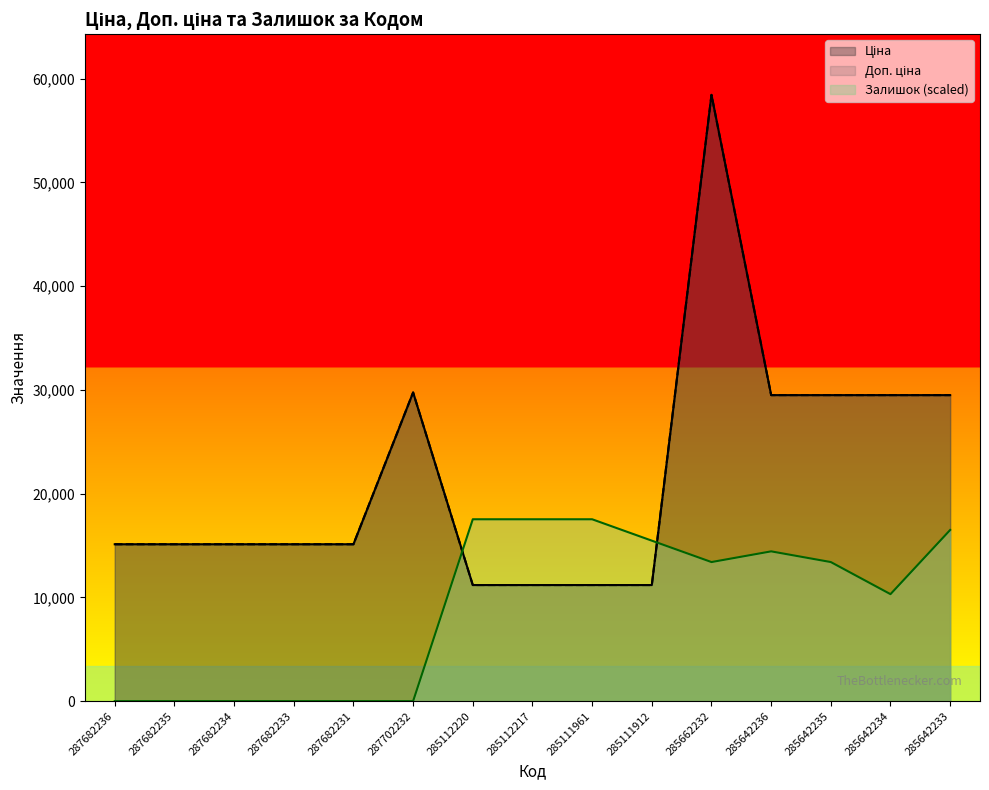

True or false: Доп. ціна has more than 2 points higher than both neighbors.

False